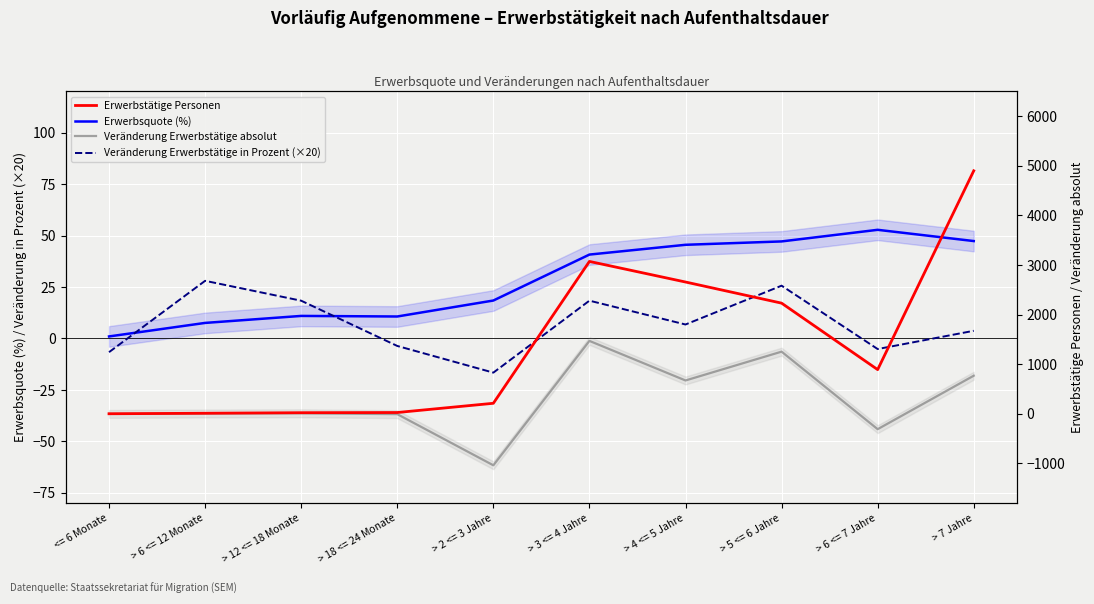

The value of Veränderung Erwerbstätige absolut at <= 6 Monate is -1.0. True or false?

True